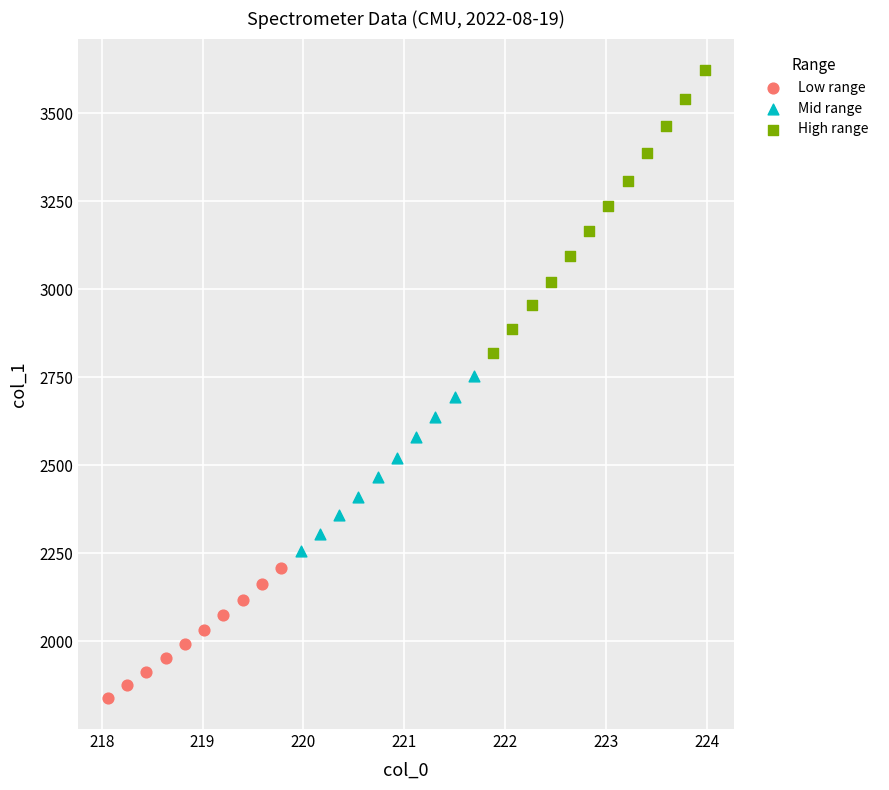

Which series reaches the minimum Y coordinate?

Low range